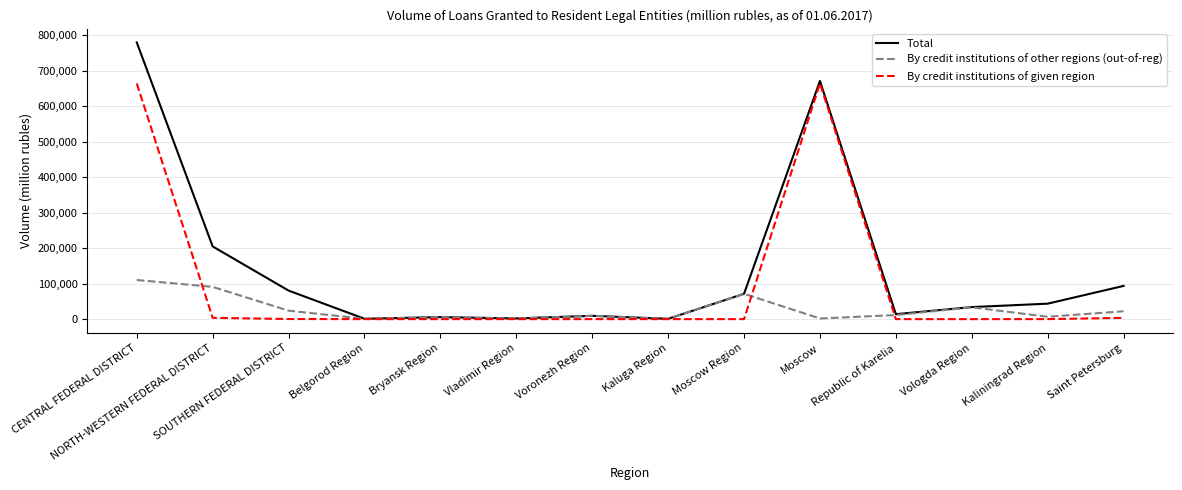

At NORTH-WESTERN FEDERAL DISTRICT, list the series in order from smallest to largest.

By credit institutions of given region, By credit institutions of other regions (out-of-reg), Total